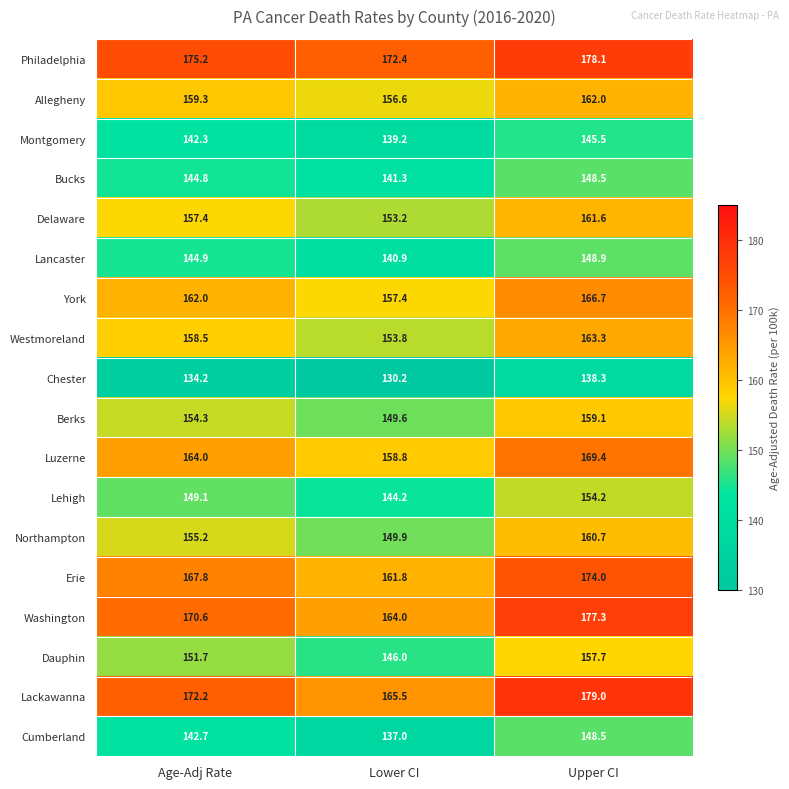

Where does the Berks series first go above 154?

Age-Adj Rate